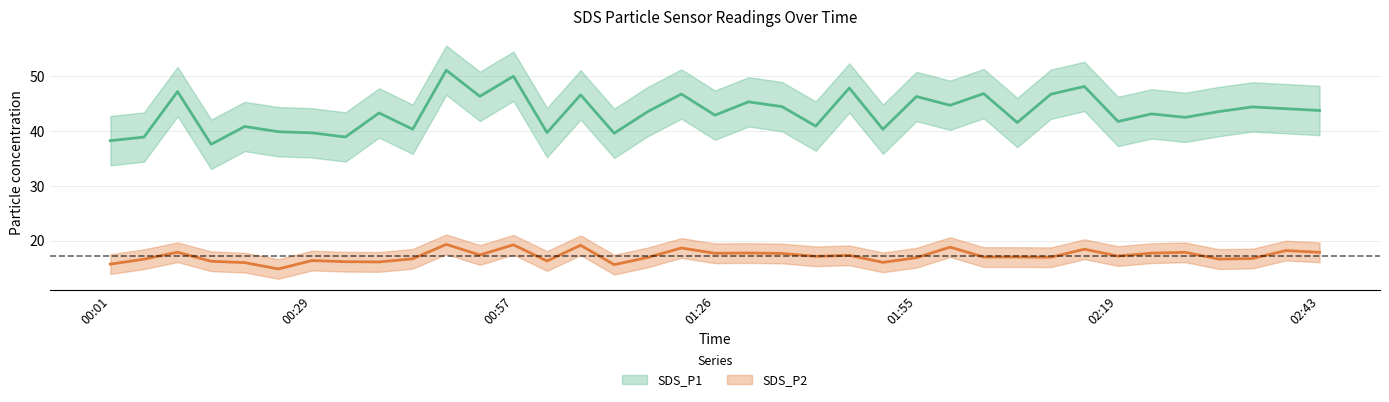

How many values in the SDS_P2 series exceed 17?

20